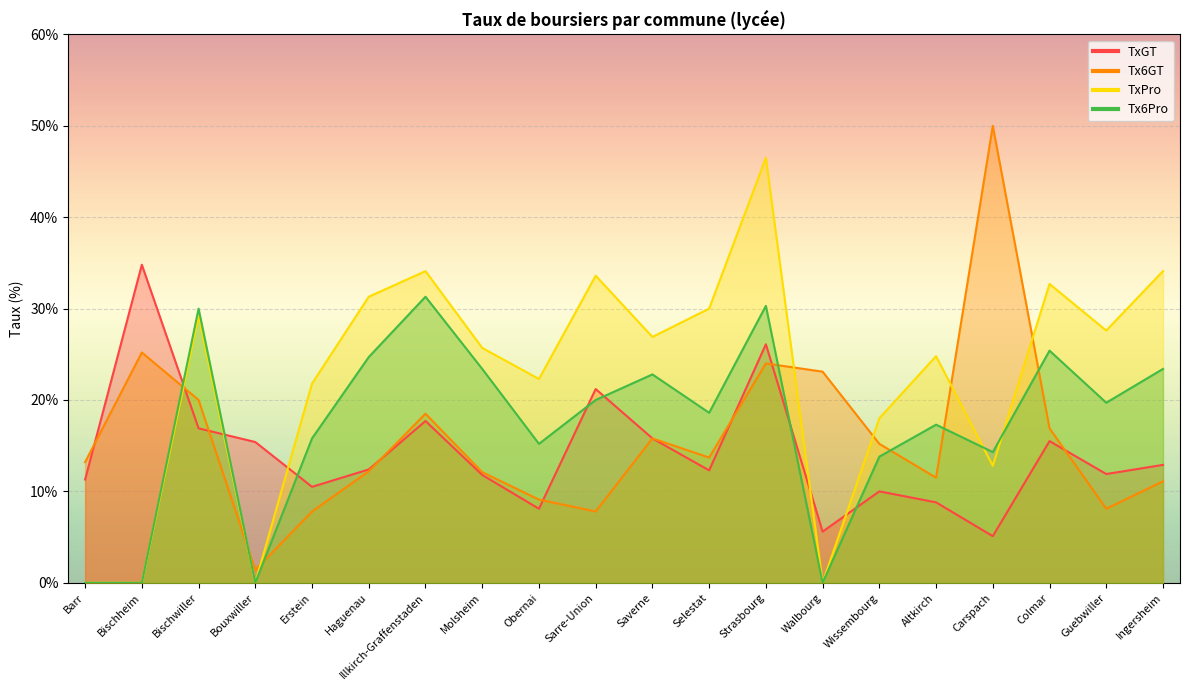

What is the average value of the TxPro series?

22.6